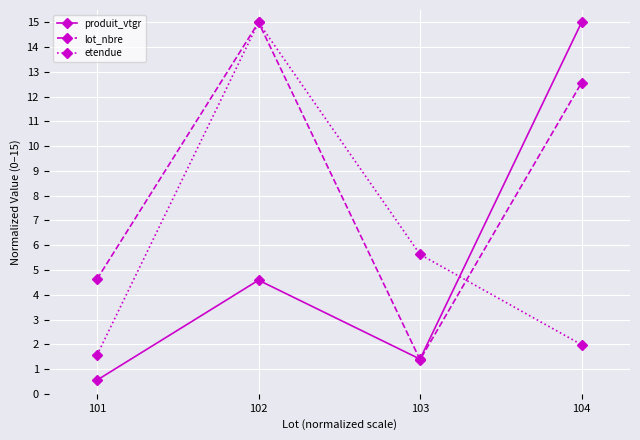

What are all the series names shown in the legend?

produit_vtgr, lot_nbre, etendue